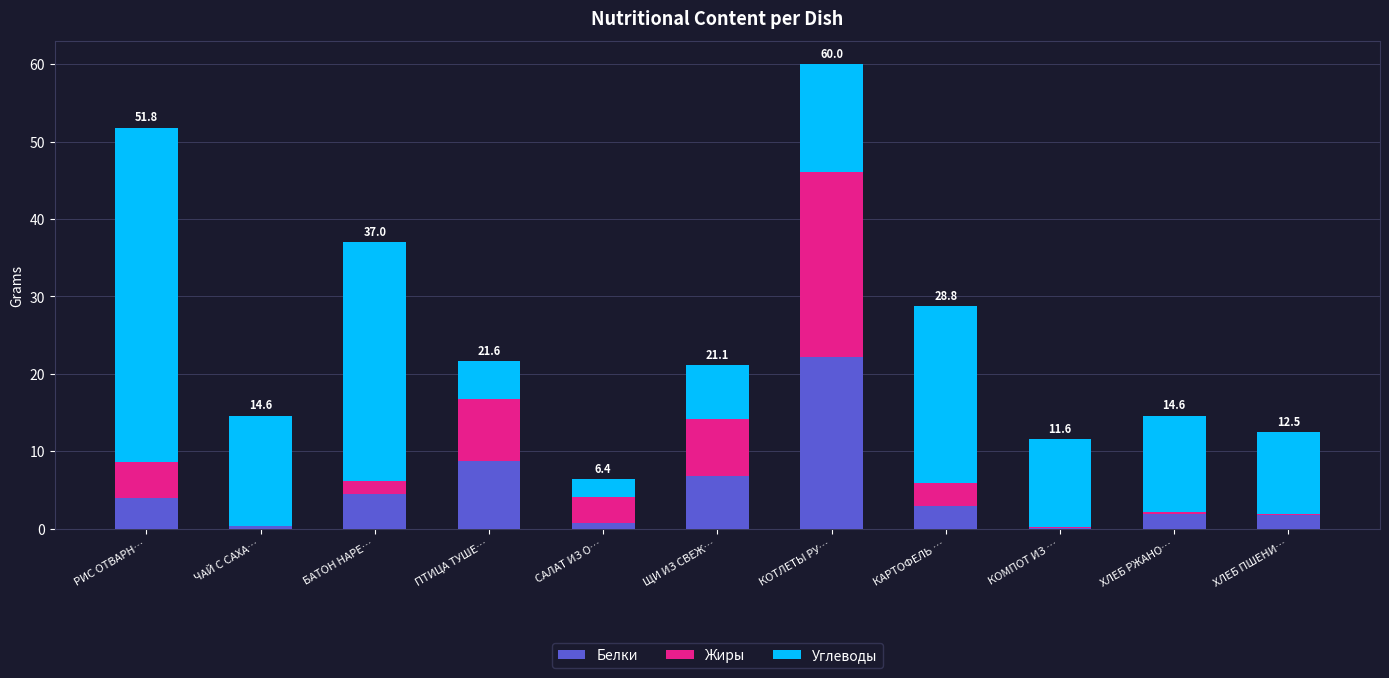

At which category is the sum across all series the highest?

КОТЛЕТЫ РУ…